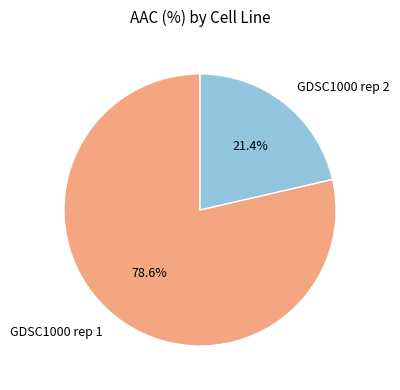

To the nearest percent, what portion does GDSC1000 rep 2 represent?

21%